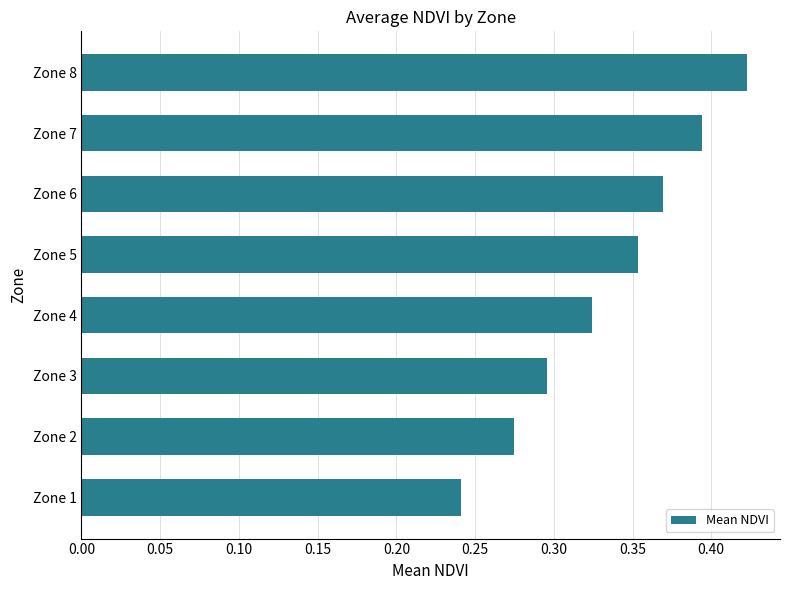

True or false: the data shows 0.1 at Zone 1.

False